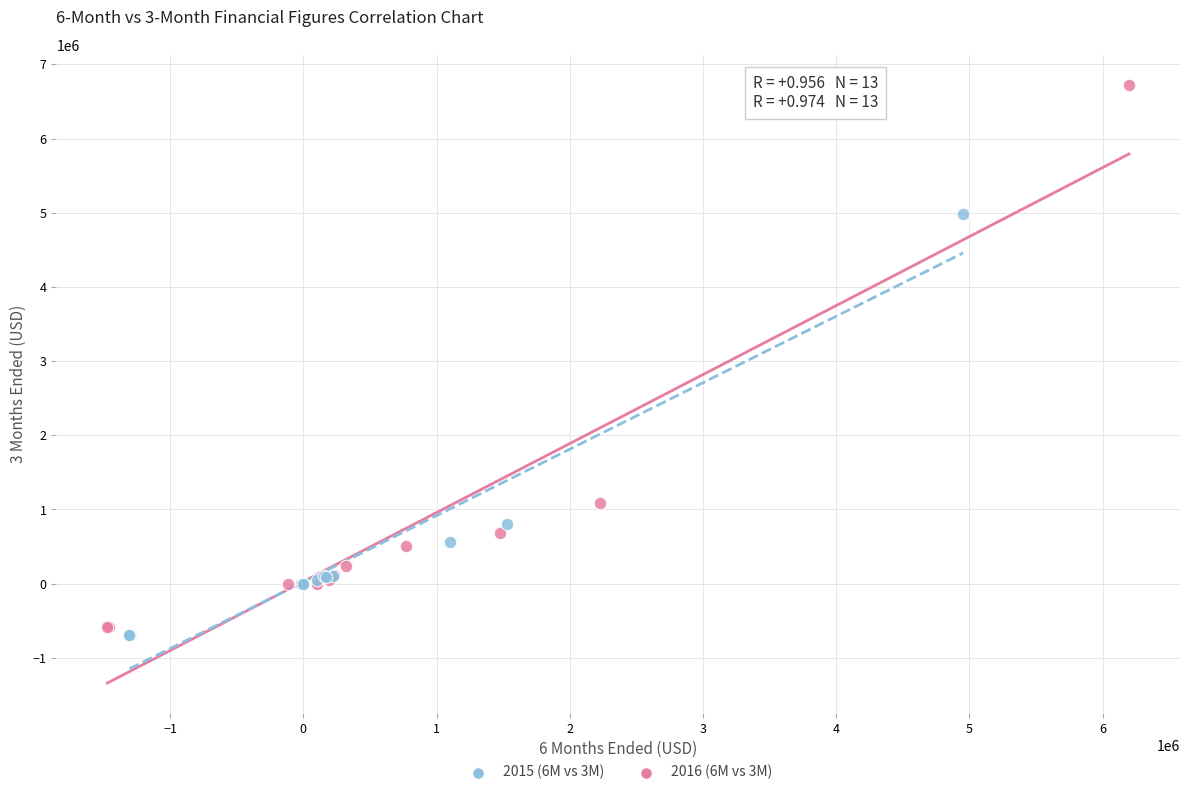

Which series reaches the maximum Y coordinate?

2016 (6M vs 3M)